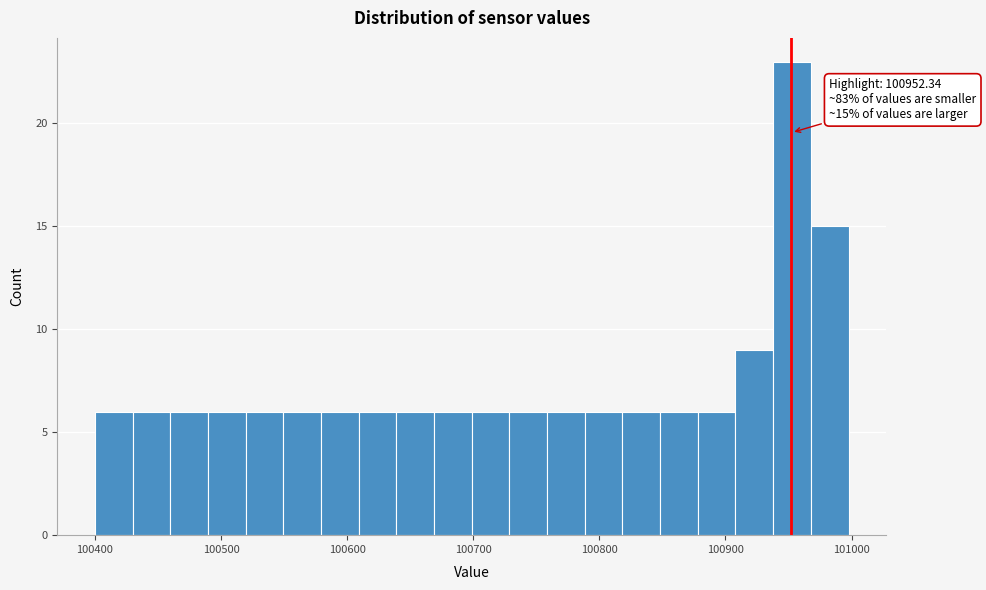

Read against the x-axis, roughly where is the centre of the tallest bar?

100950